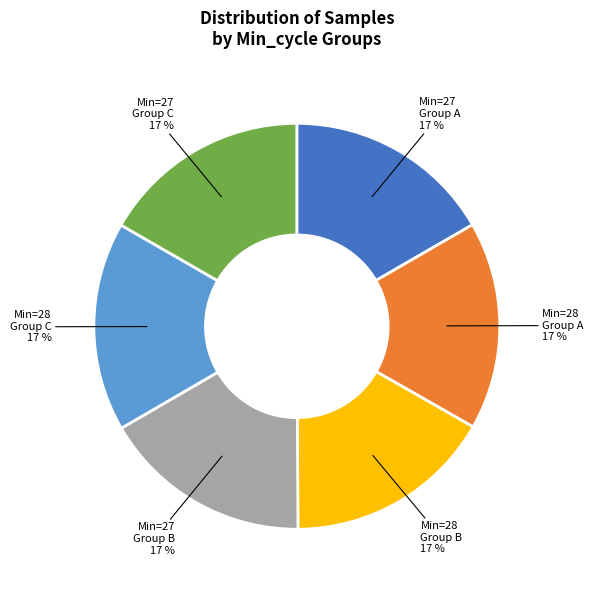

Does any single category account for the majority?

No